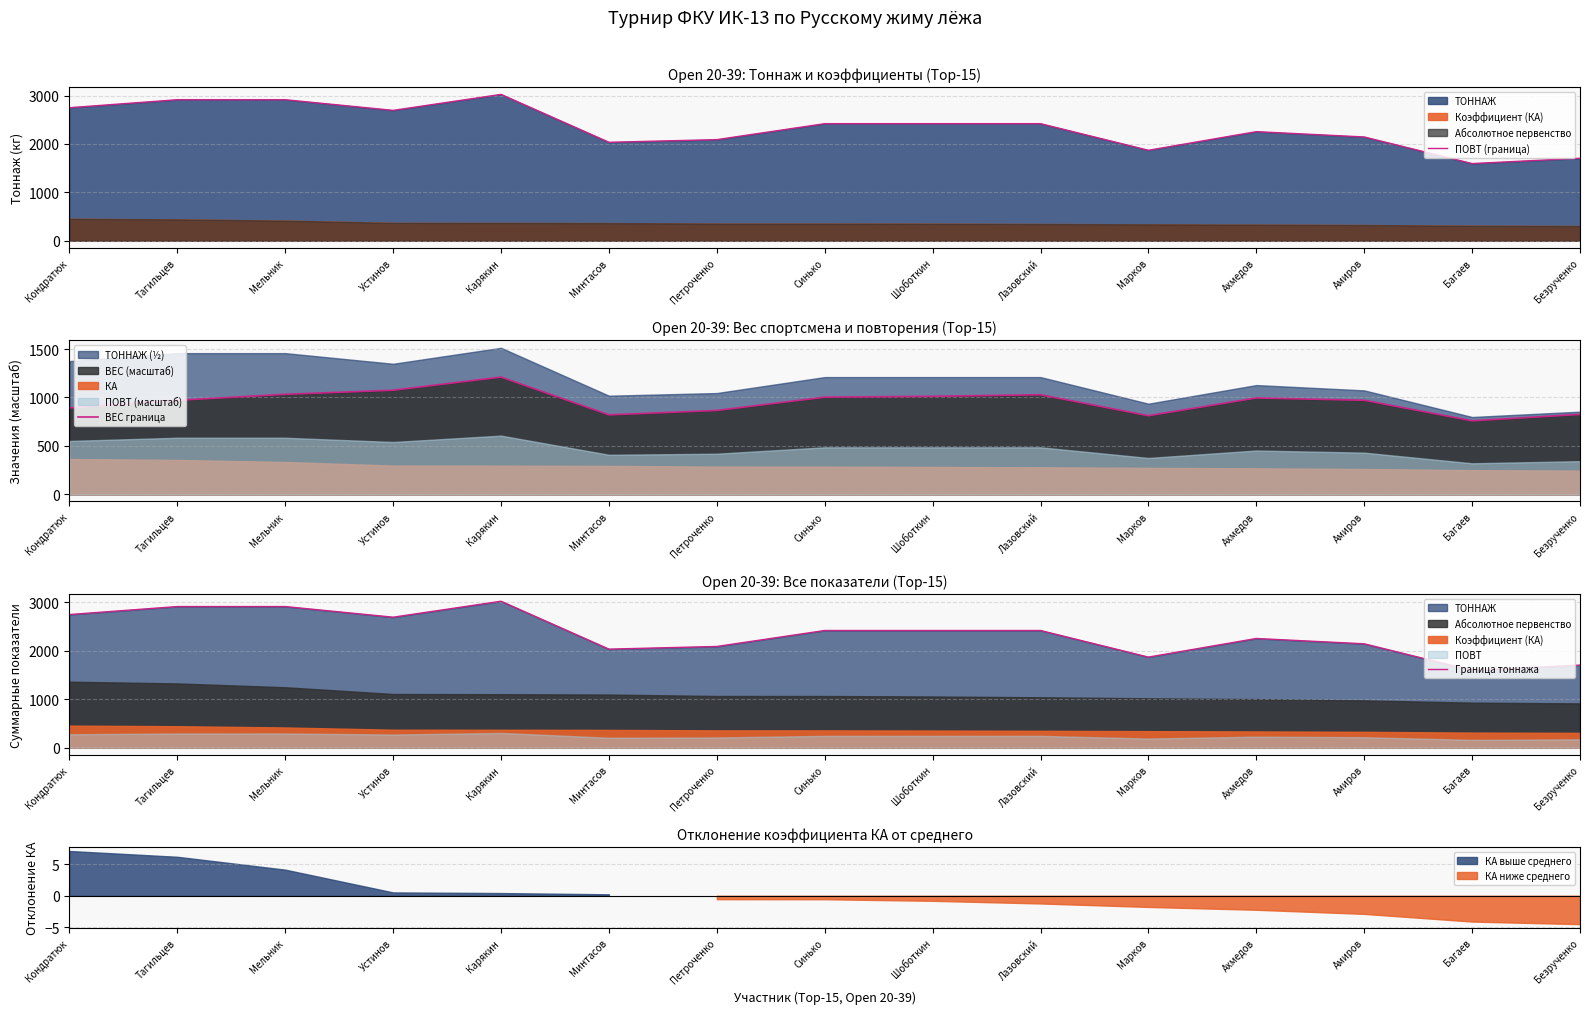

True or false: ВЕС граница and ПОВТ (граница) intersect in this chart.

False